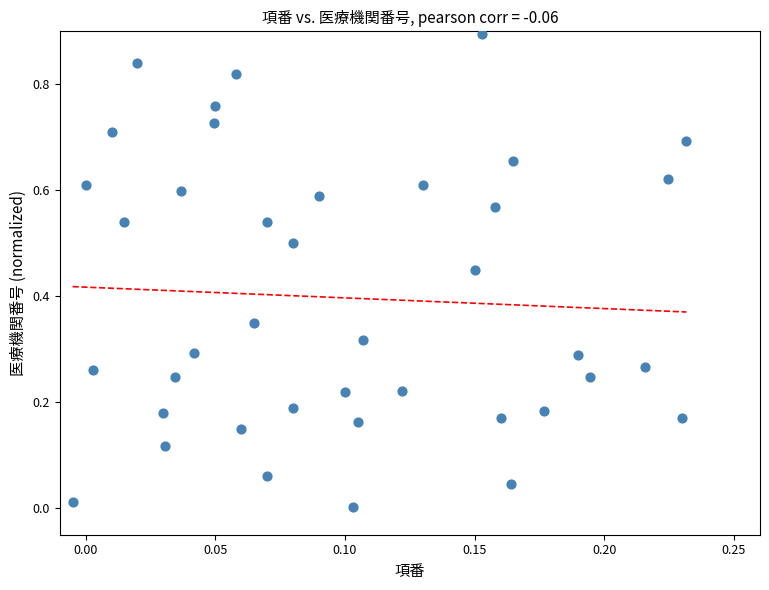

What is the range of Y values (max minus min)?

0.9